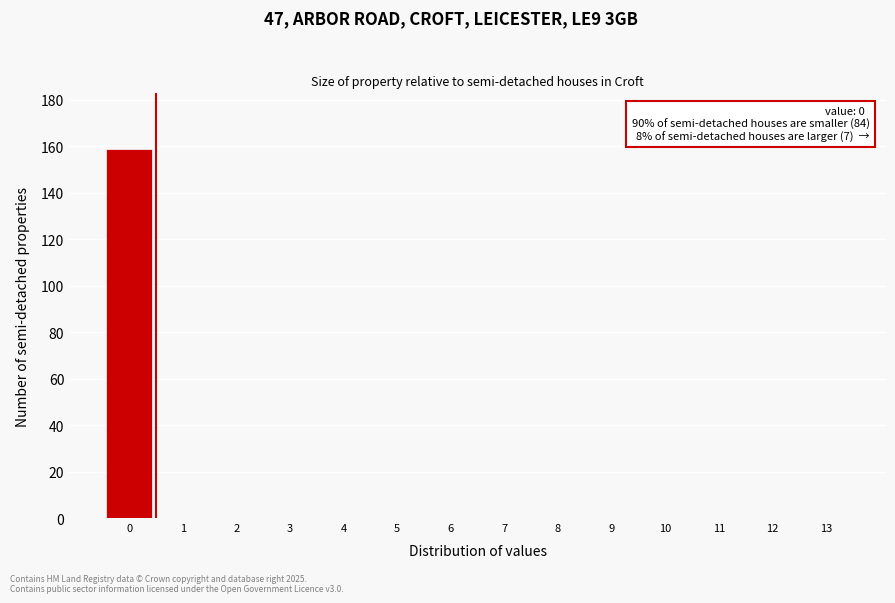

Reading left to right, list all the values displayed in this chart.

0=159	1=0	2=0	3=0	4=0	5=0	6=0	7=0	8=0	9=0	10=0	11=0	12=0	13=0